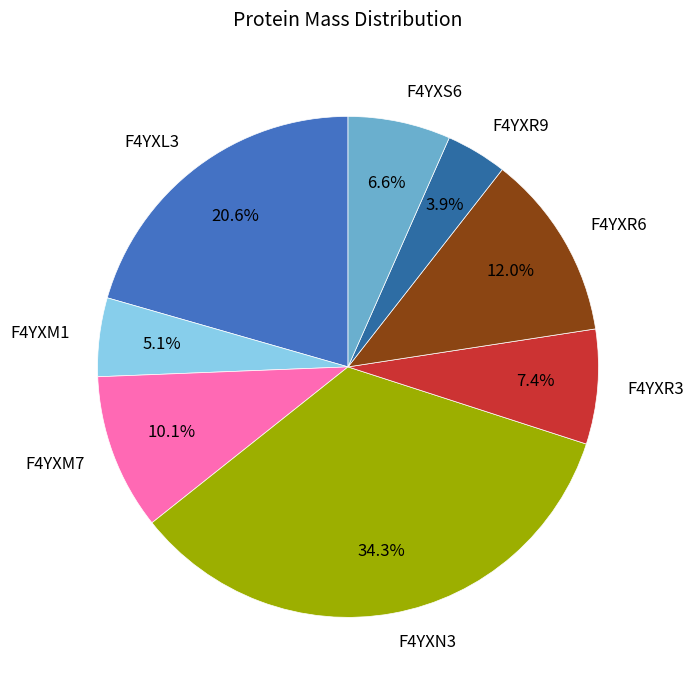

Is there a majority slice in this chart?

No